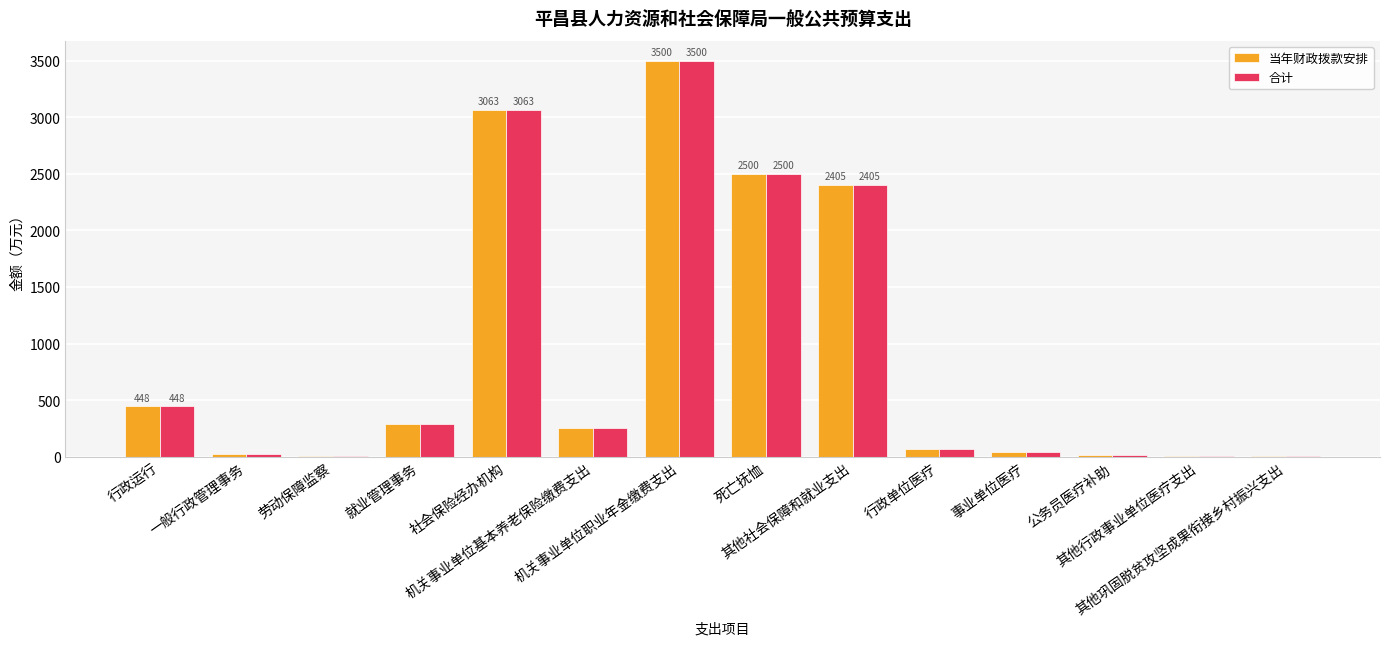

What is the sum of the 当年财政拨款安排 values at 其他社会保障和就业支出 and 就业管理事务?

2693.2